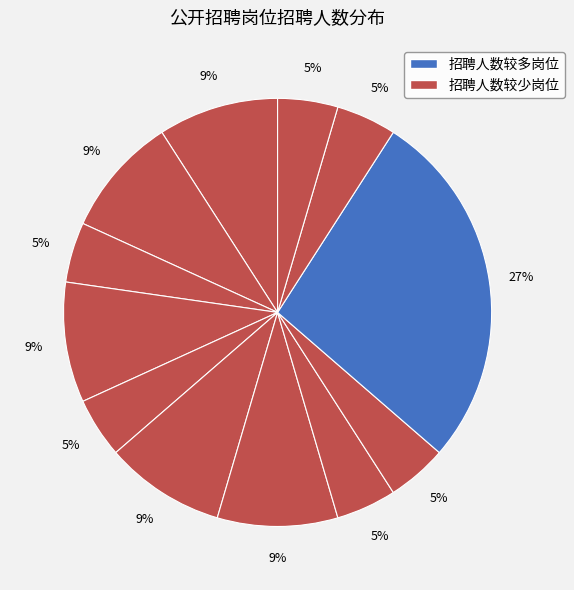

How many slices are in this pie chart?

12